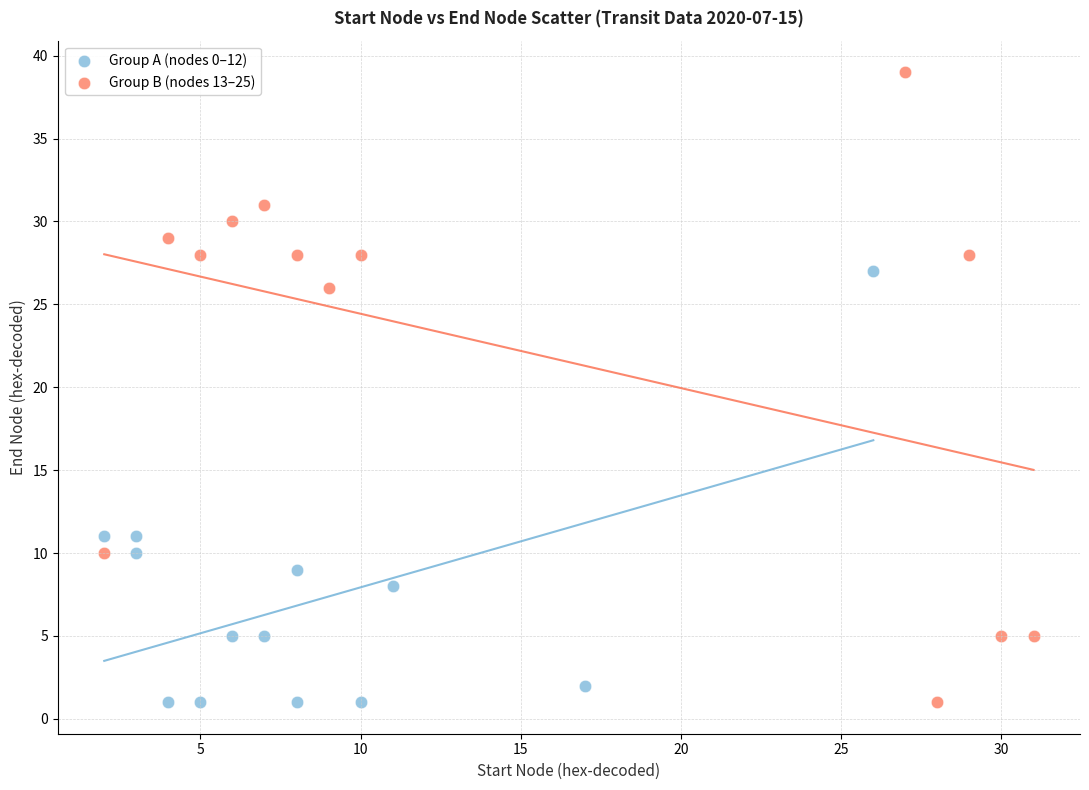

Which series has the widest spread of Y values?

Group B (nodes 13–25)